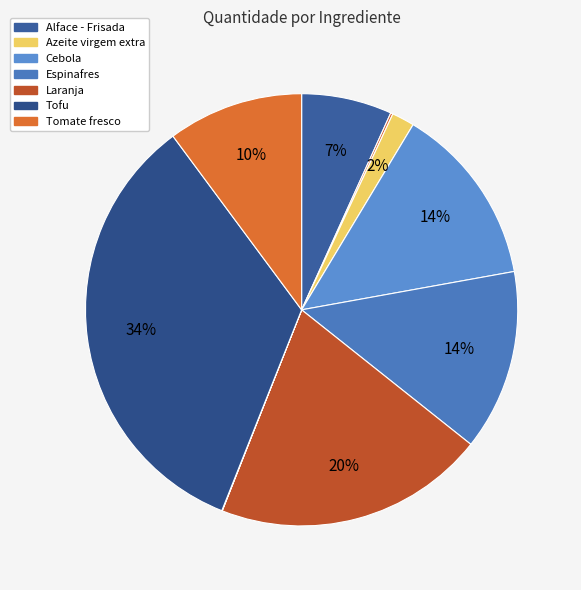

Which category has the biggest portion of the pie?

Tofu